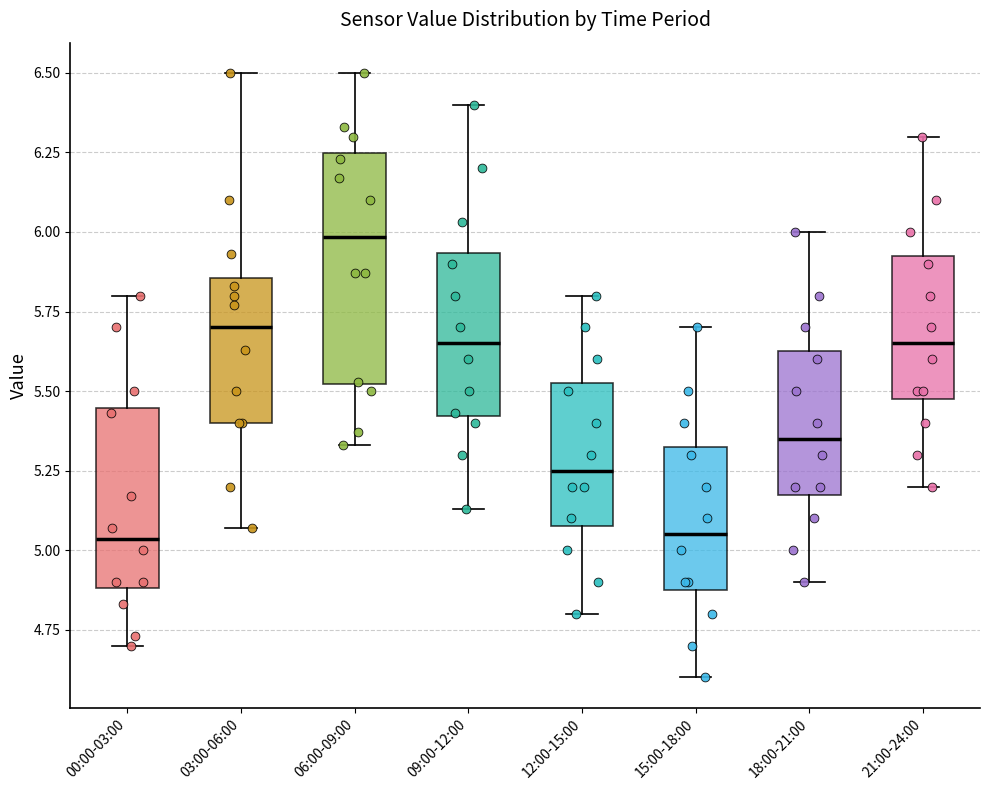

Comparing the boxes themselves (not the whiskers), which one is the tallest?

06:00-09:00